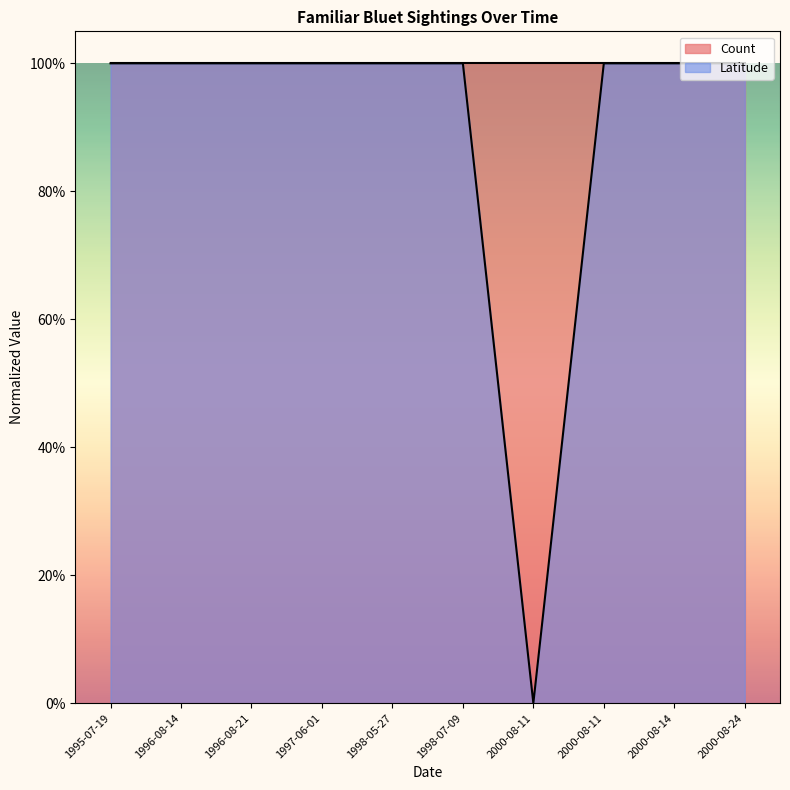

Count the values in the range 1 to 2.

9